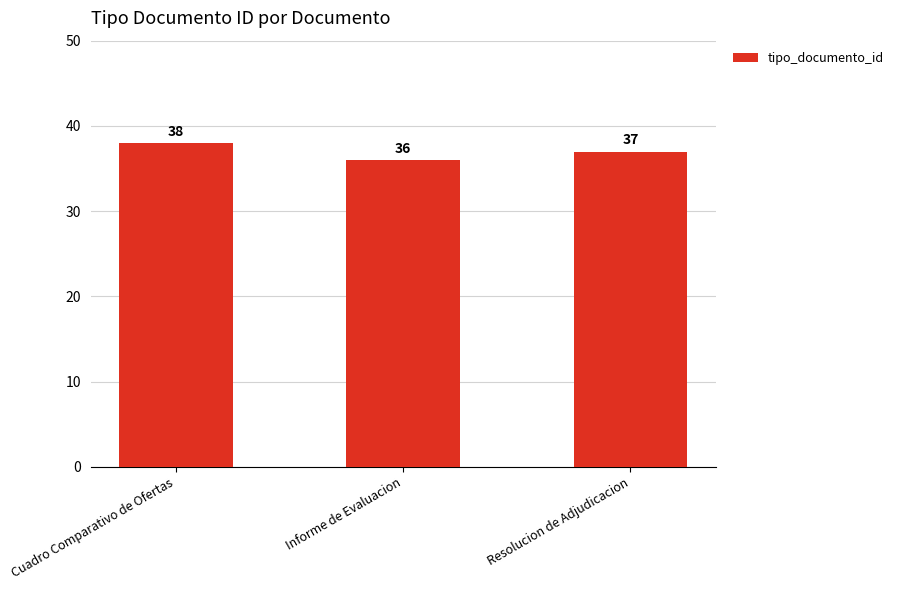

What is the sum of all values?

111